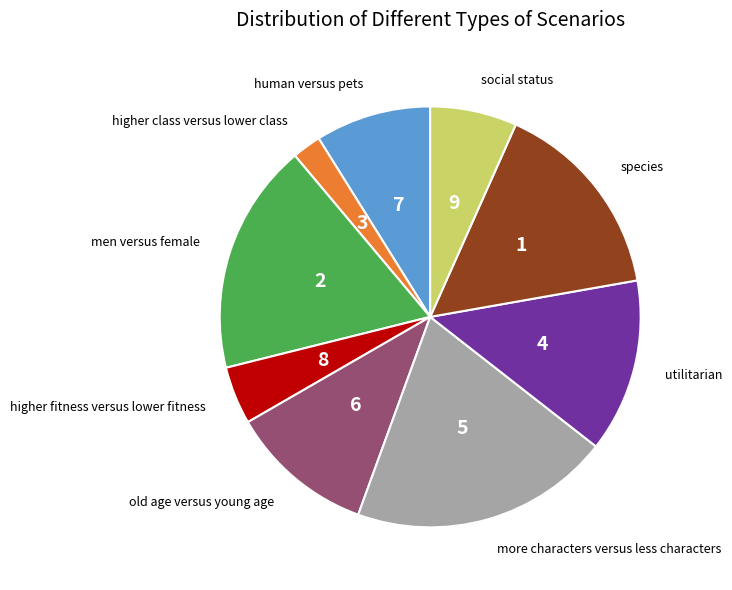

Is it true that 3 is 11% of the pie?

False